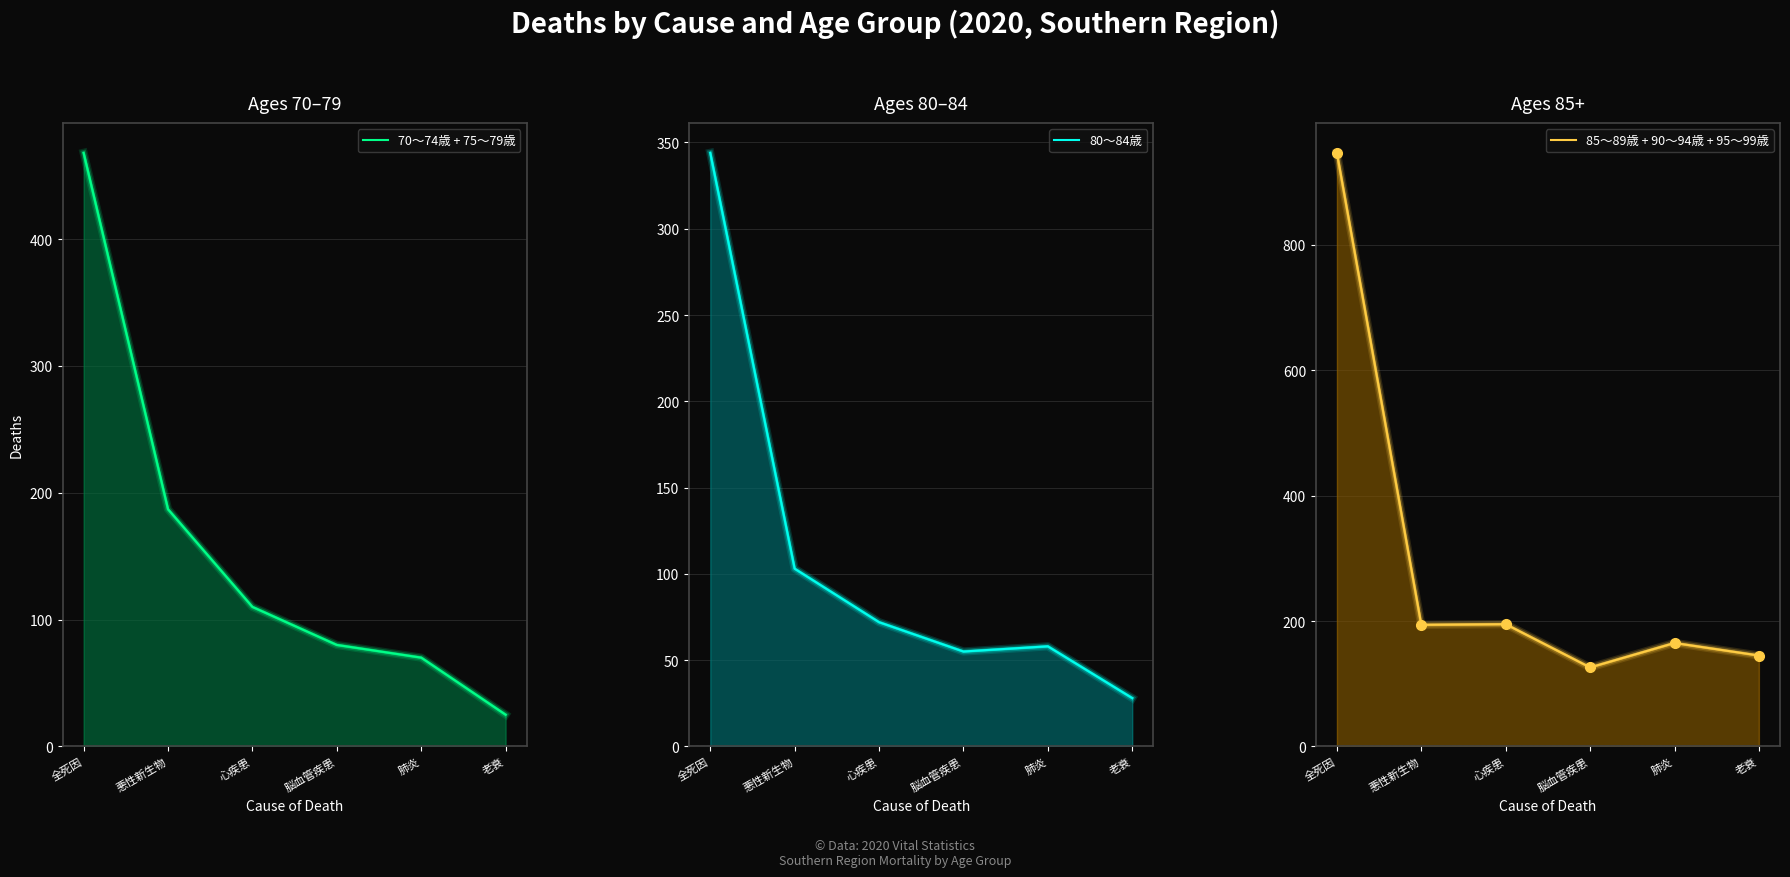

What position from the right is 脳血管疾患?

3